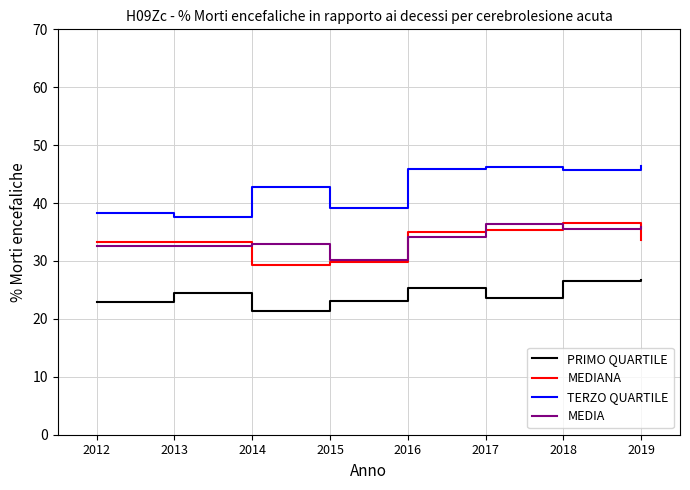

Rank the series at 2013 from highest to lowest value.

TERZO QUARTILE, MEDIANA, MEDIA, PRIMO QUARTILE